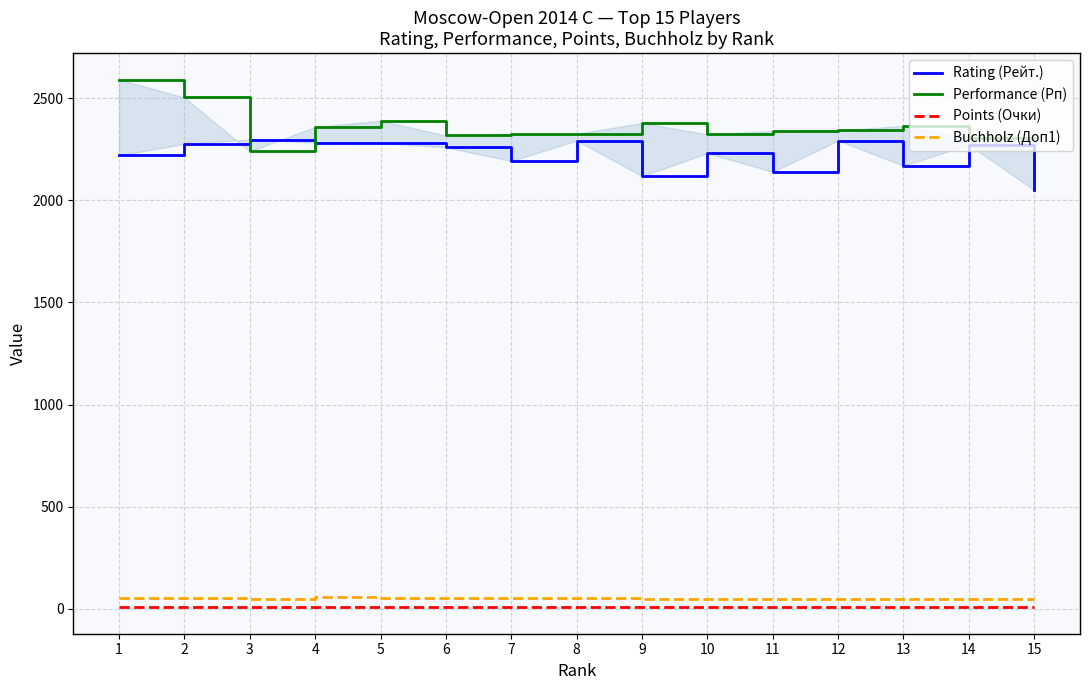

Where is the first local minimum for Rating (Рейт.)?

7